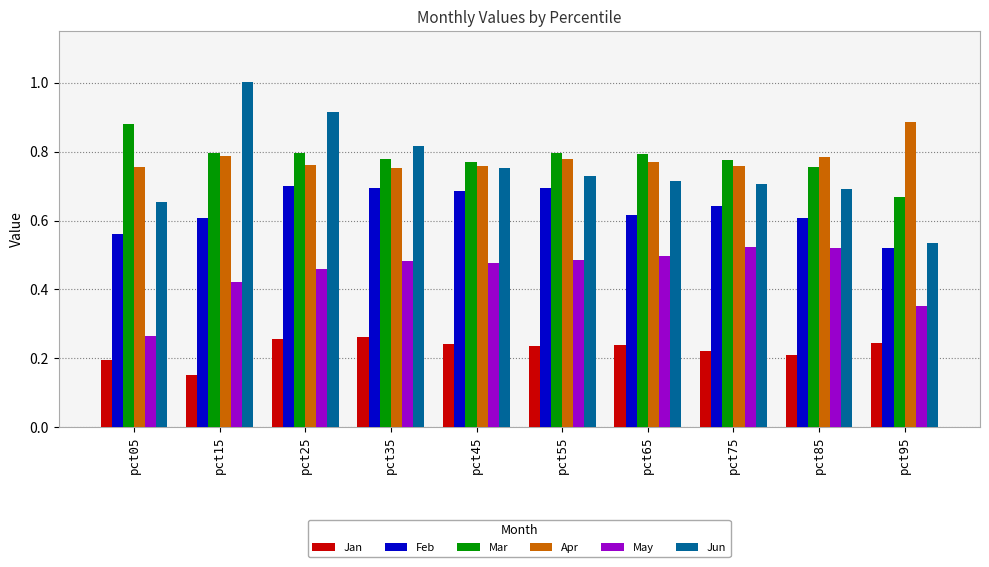

Where is Jan nearest to the value 0?

pct15